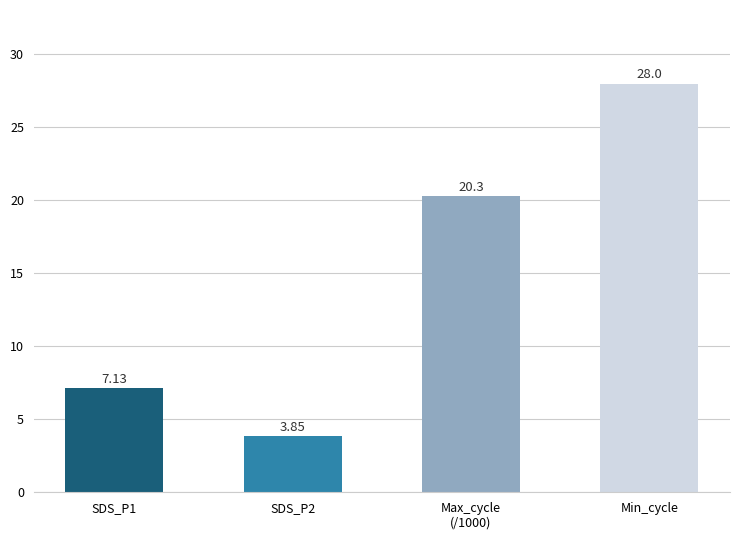

The value at Min_cycle is 28.0. True or false?

True